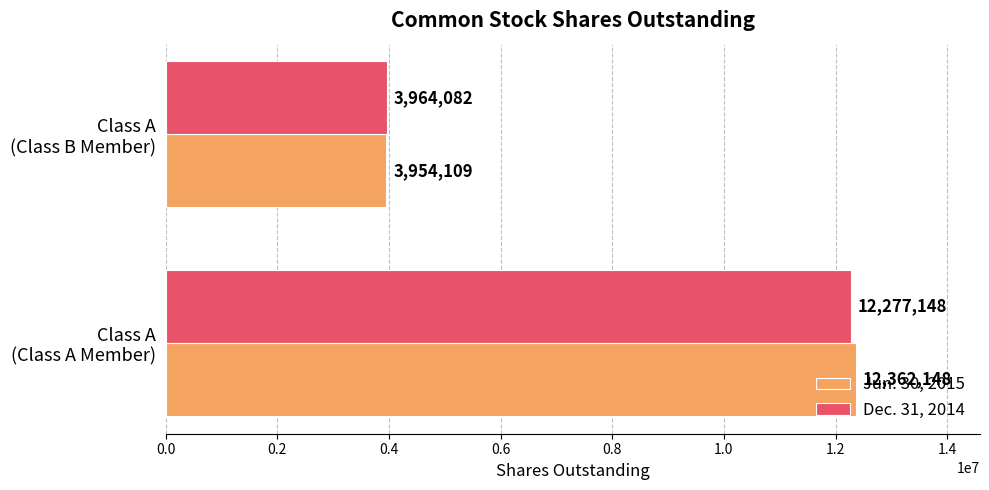

What is the maximum value shown in the chart?

12362148